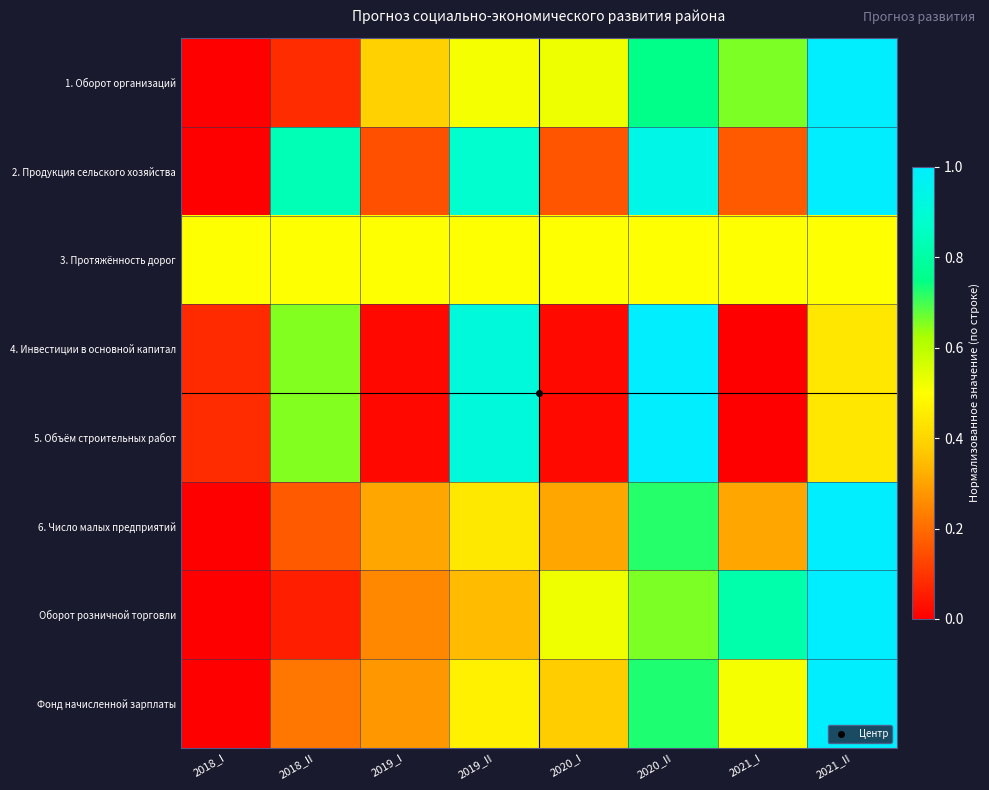

Reading left to right, transcribe all the data shown in this chart.

1. Оборот организаций: 2018_I=0.0	2018_II=0.1	2019_I=0.4	2019_II=0.5	2020_I=0.5	2020_II=0.8	2021_I=0.7	2021_II=1.0
2. Продукция сельского хозяйства: 2018_I=0.0	2018_II=0.8	2019_I=0.1	2019_II=0.9	2020_I=0.2	2020_II=0.9	2021_I=0.2	2021_II=1.0
3. Протяжённость дорог: 2018_I=0.5	2018_II=0.5	2019_I=0.5	2019_II=0.5	2020_I=0.5	2020_II=0.5	2021_I=0.5	2021_II=0.5
4. Инвестиции в основной капитал: 2018_I=0.1	2018_II=0.7	2019_I=0.0	2019_II=0.9	2020_I=0.0	2020_II=1.0	2021_I=0.0	2021_II=0.4
5. Объём строительных работ: 2018_I=0.1	2018_II=0.7	2019_I=0.0	2019_II=0.9	2020_I=0.0	2020_II=1.0	2021_I=0.0	2021_II=0.4
6. Число малых предприятий: 2018_I=0.0	2018_II=0.2	2019_I=0.3	2019_II=0.4	2020_I=0.3	2020_II=0.7	2021_I=0.3	2021_II=1.0
Оборот розничной торговли: 2018_I=0.0	2018_II=0.1	2019_I=0.3	2019_II=0.3	2020_I=0.5	2020_II=0.7	2021_I=0.8	2021_II=1.0
Фонд начисленной зарплаты: 2018_I=0.0	2018_II=0.2	2019_I=0.3	2019_II=0.5	2020_I=0.4	2020_II=0.7	2021_I=0.5	2021_II=1.0